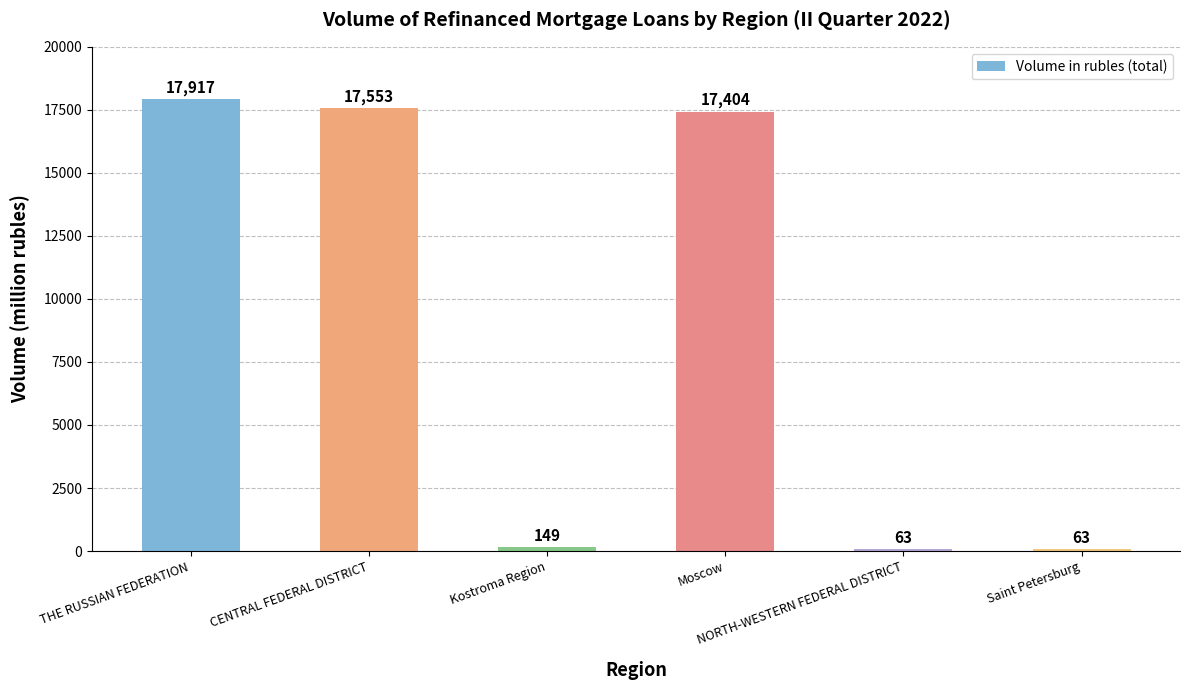

How many bars are there in total?

6